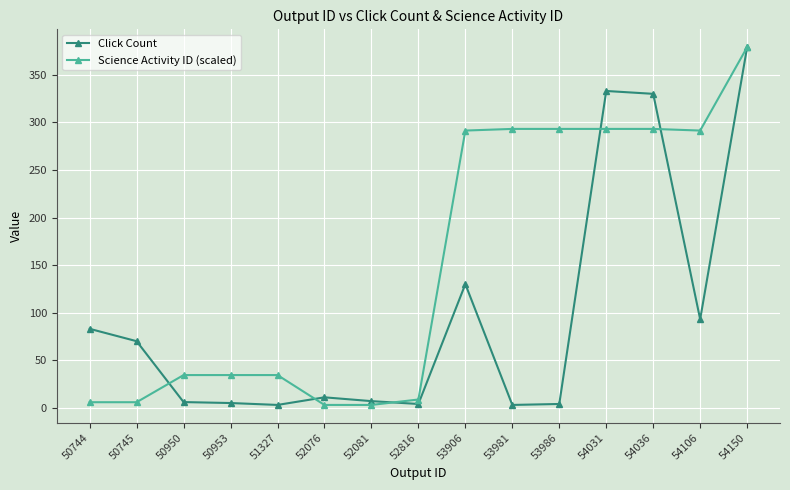

Which category has the highest value across all series?

54150